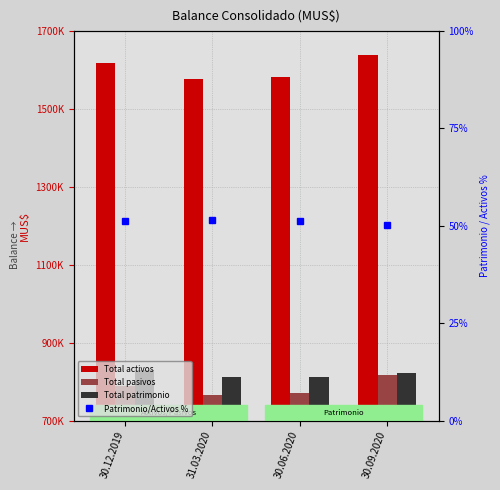

Reading left to right, what are all the values shown in this chart?

Total activos: 30.12.2019=1617989.0	31.03.2020=1577080.0	30.06.2020=1583235.0	30.09.2020=1638865.0
Total pasivos: 30.12.2019=789241.0	31.03.2020=764778.0	30.06.2020=771176.0	30.09.2020=817675.0
Total patrimonio: 30.12.2019=828748.0	31.03.2020=812302.0	30.06.2020=812059.0	30.09.2020=821190.0
Patrimonio/Activos %: 30.12.2019=51.2	31.03.2020=51.5	30.06.2020=51.3	30.09.2020=50.1